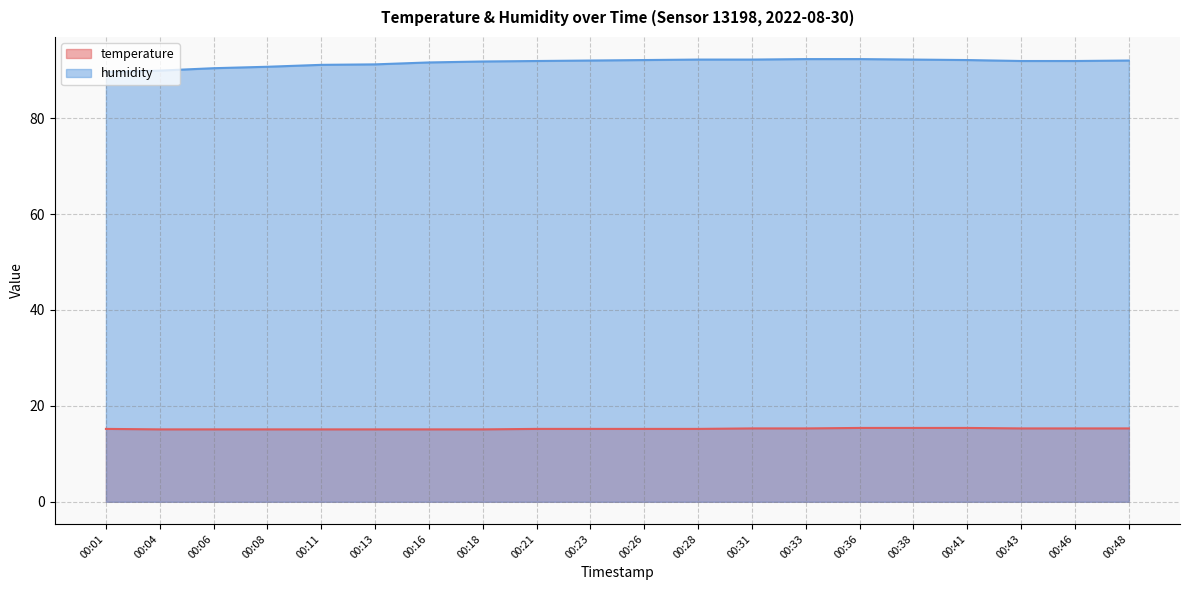

How many values in the humidity series exceed 91?

16